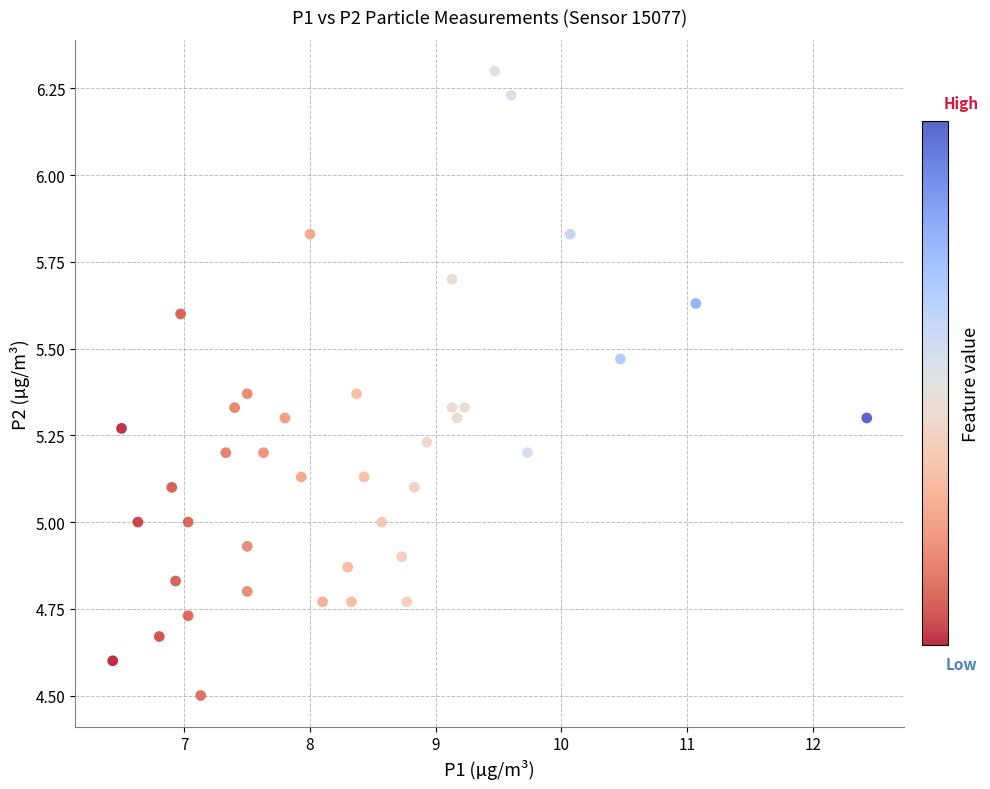

What is the range of X values (max minus min)?

6.0